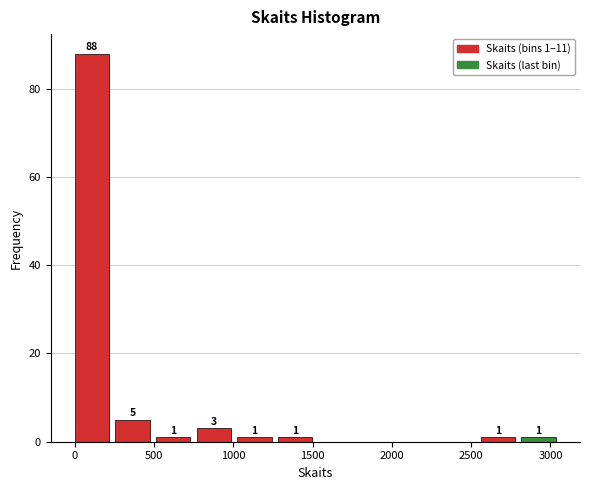

Which range on the x-axis has the tallest bar?

0 to 250